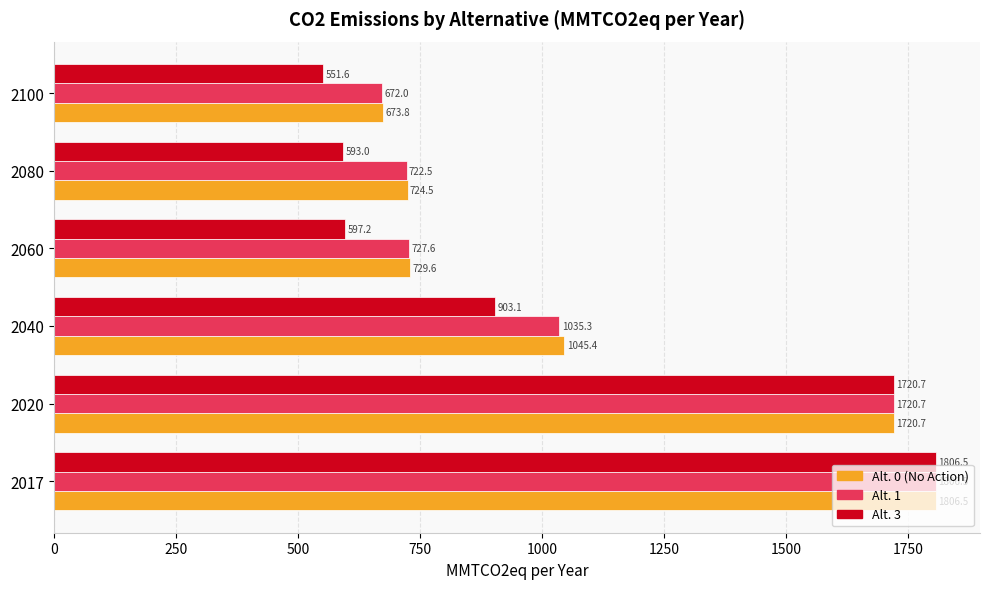

Is it true that Alt. 3 equals 934.0 at 2100?

False